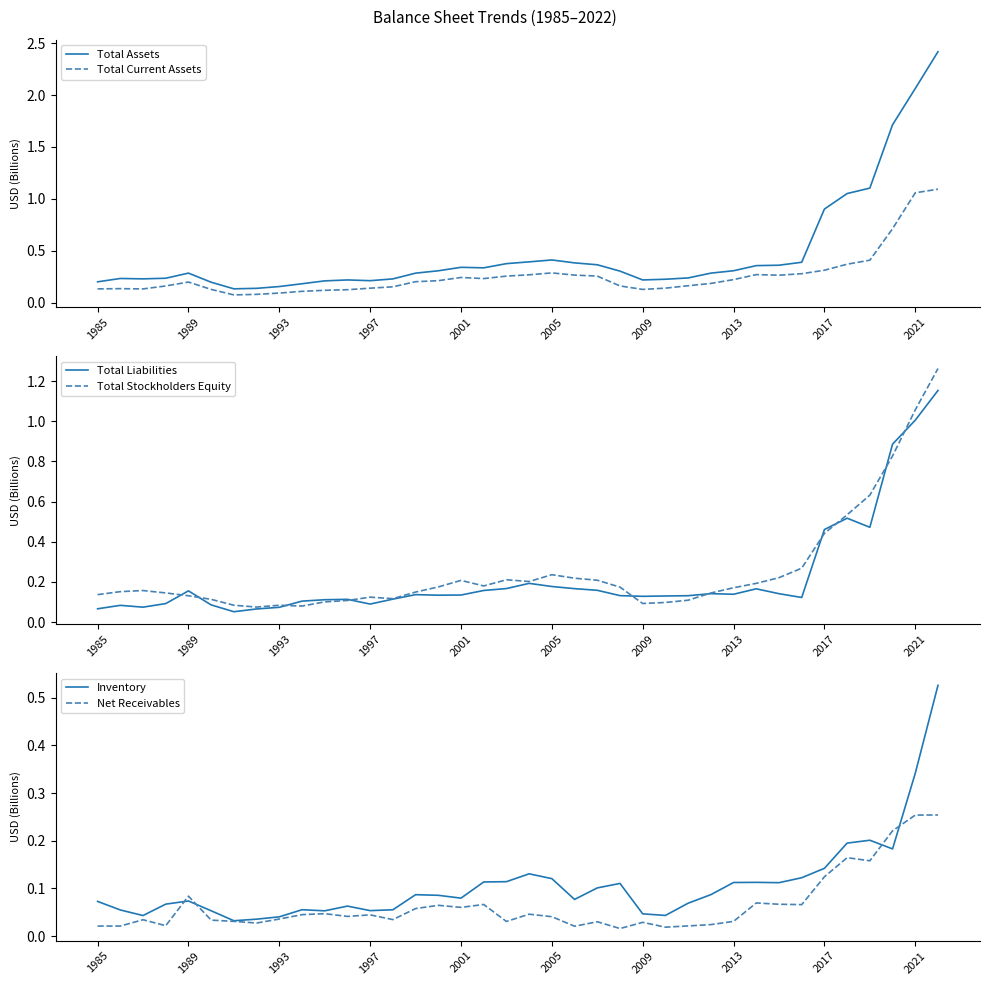

What is the highest value of the Total Assets series?

2.4